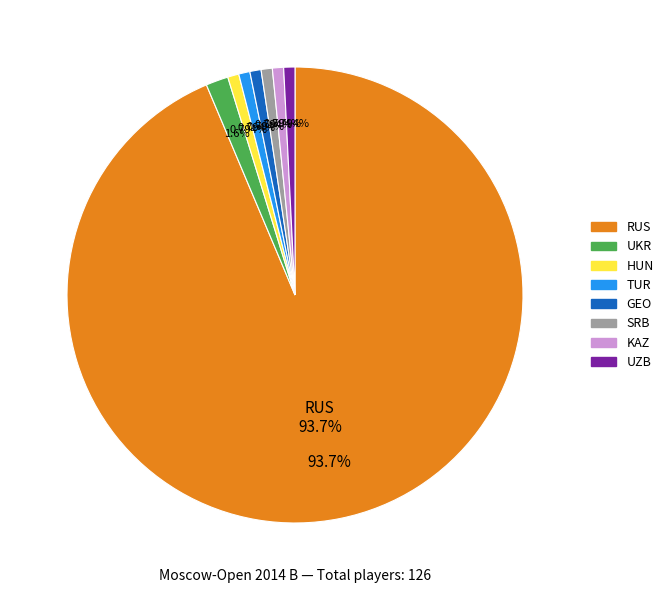

Is there any slice that represents more than half of the pie?

Yes